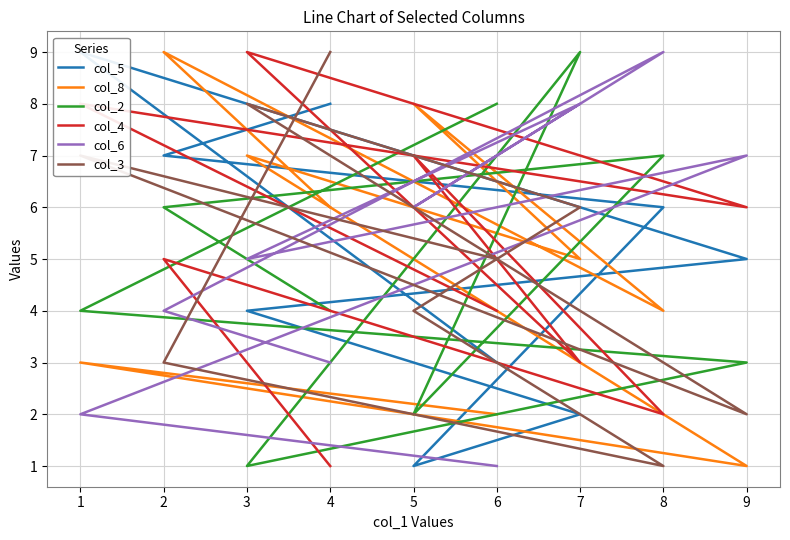

What is the total value across all series at 5?

28